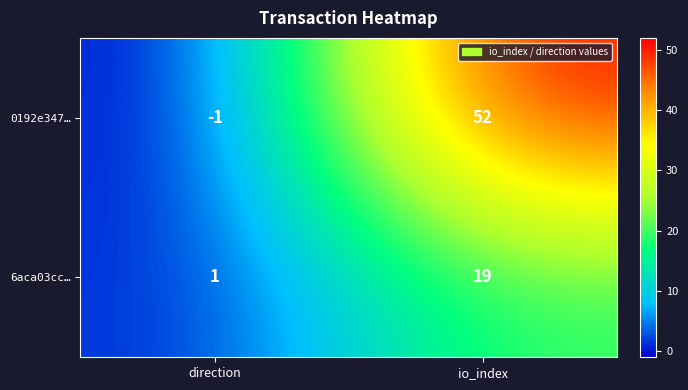

The value of 0192e347… at io_index is 68. True or false?

False